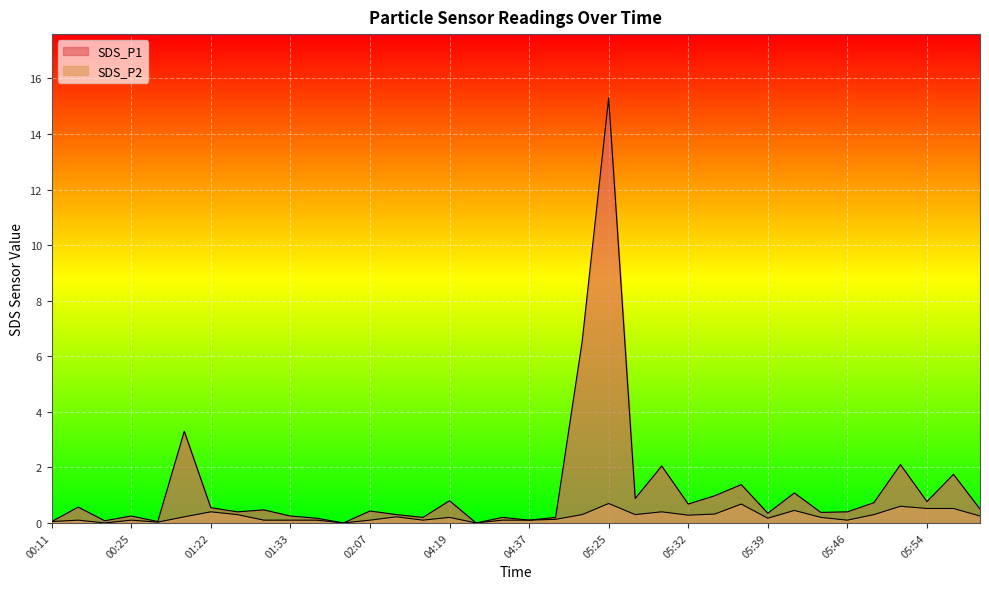

What is the sum of all SDS_P2 values?

8.5